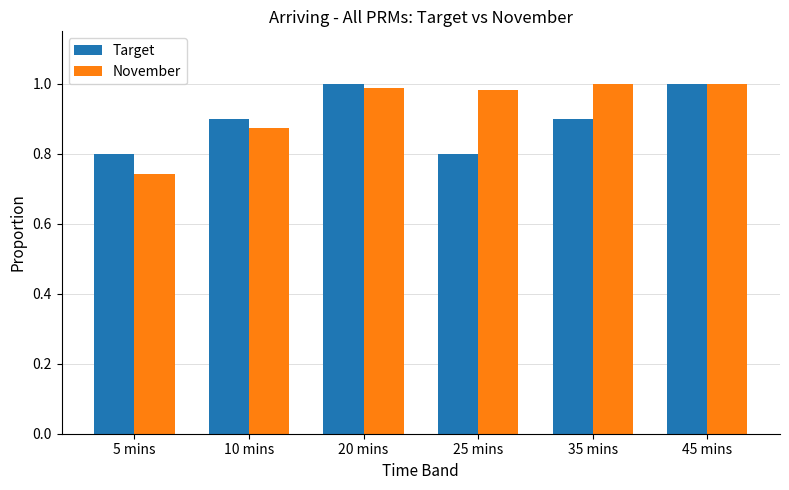

What is the total value across all series at 35 mins?

1.9